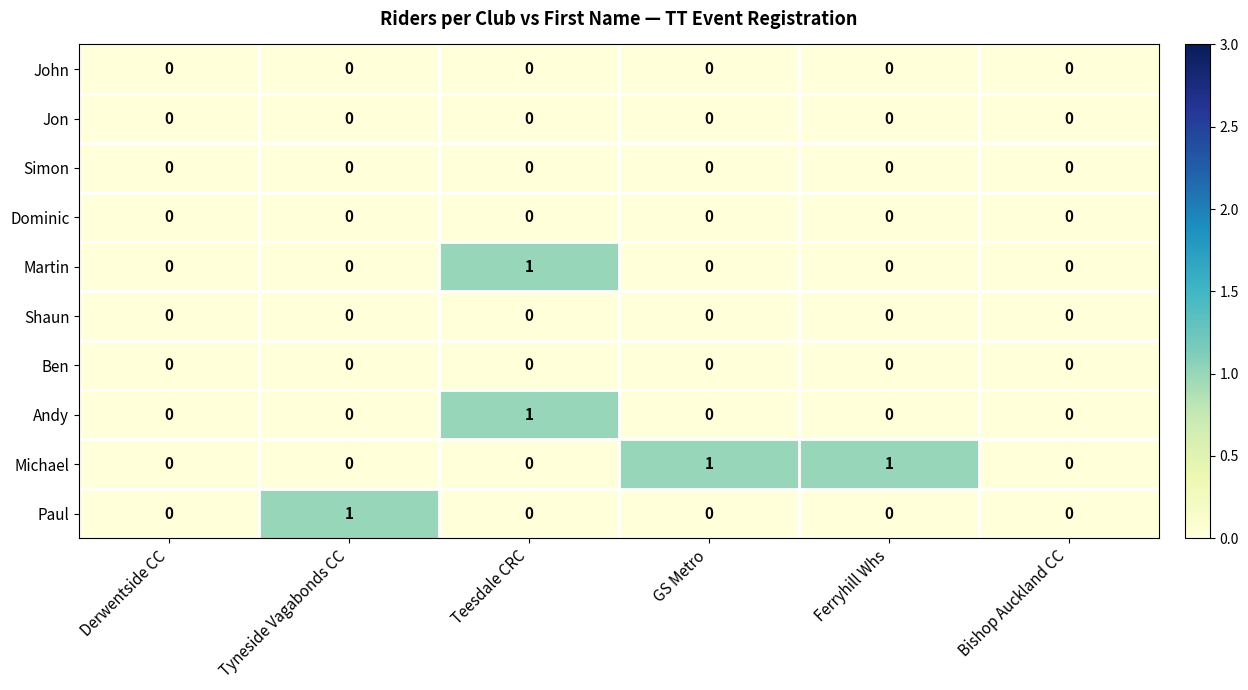

Which series has the largest total across all categories?

Michael